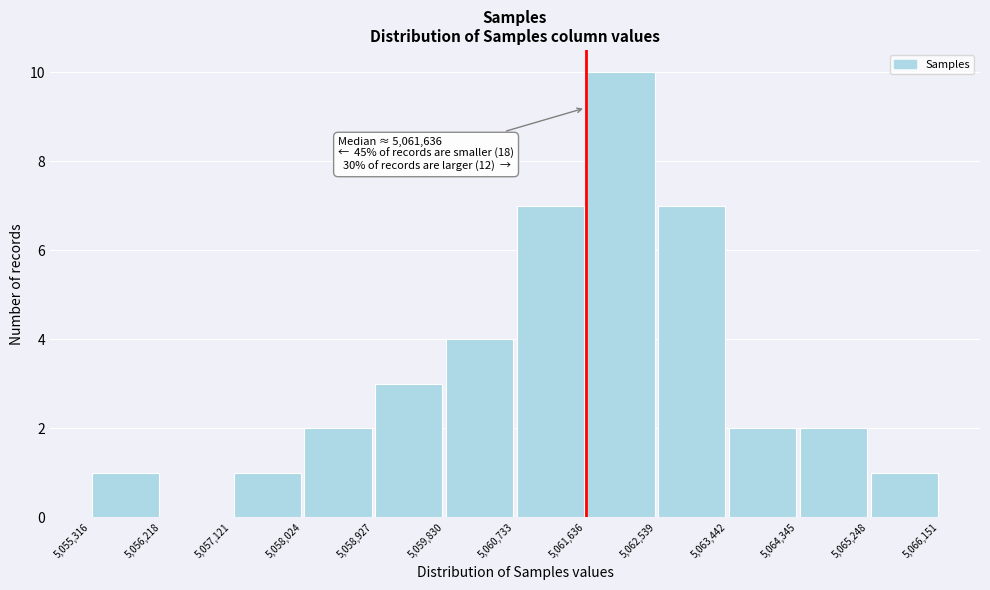

Over which range of the x-axis is the bar tallest?

5,061,636 to 5,062,539